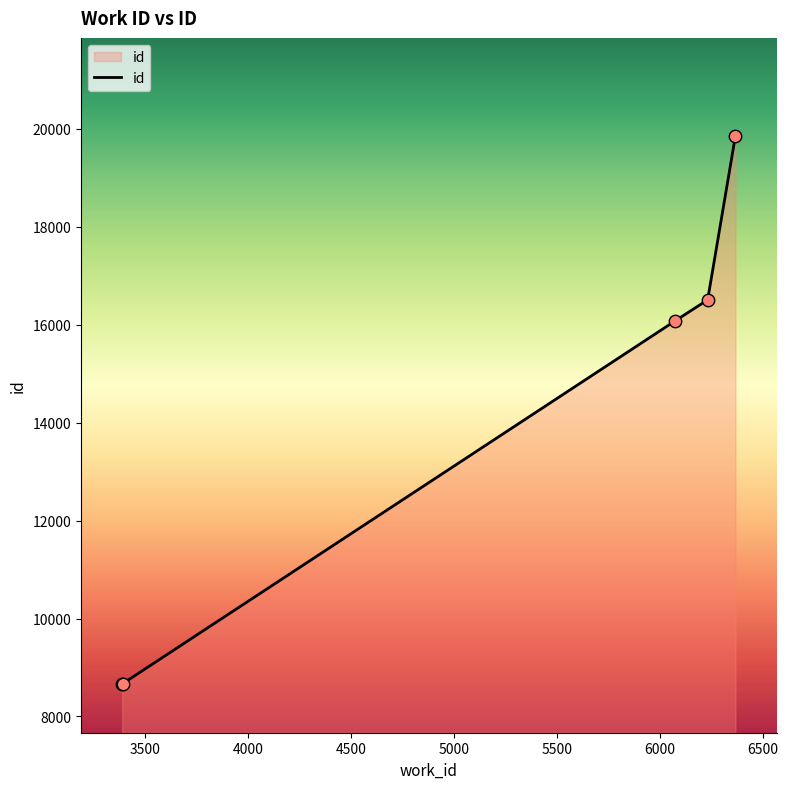

What is the greatest value displayed?

19859